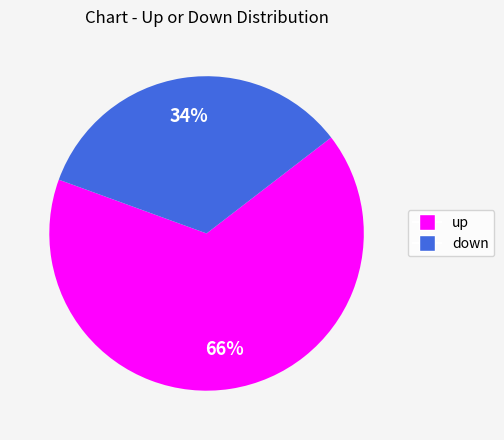

The down slice represents 34% of the pie. True or false?

True